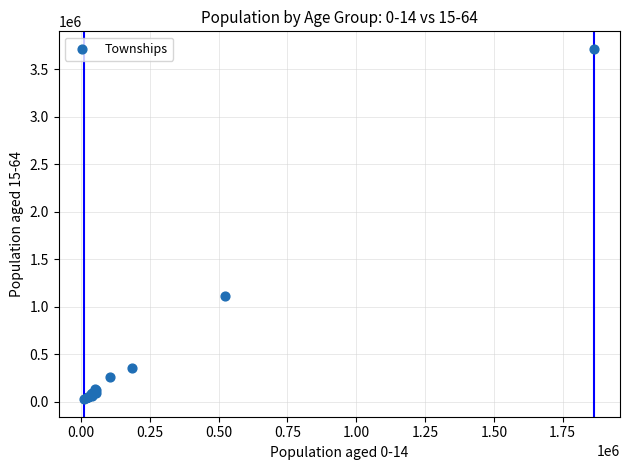

What Y value in the scatter plot is closest to 1868469?

1107773